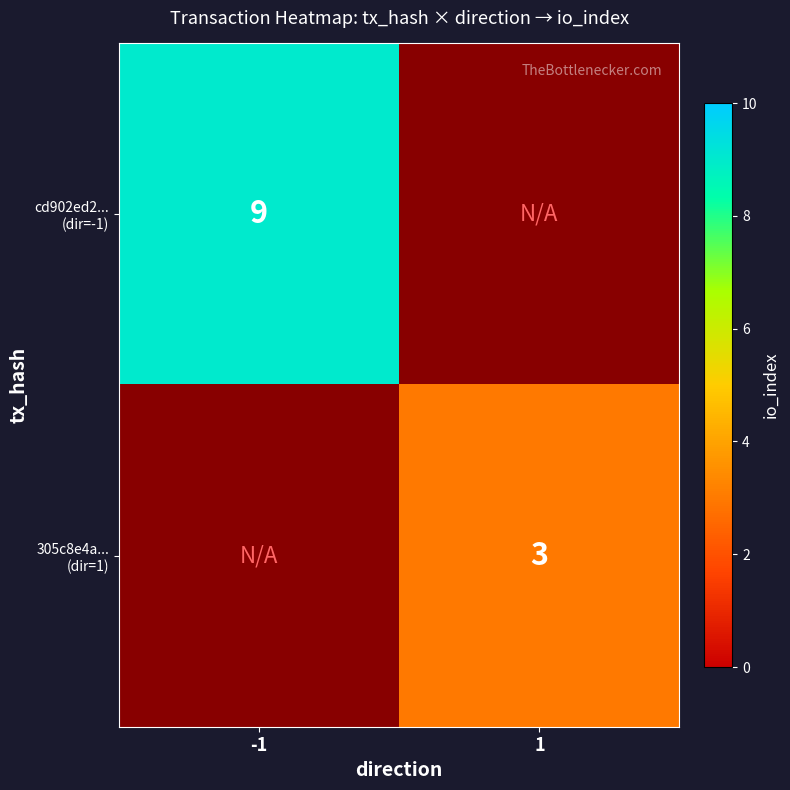

Which series has the widest spread of values?

cd902ed2... (dir=-1)